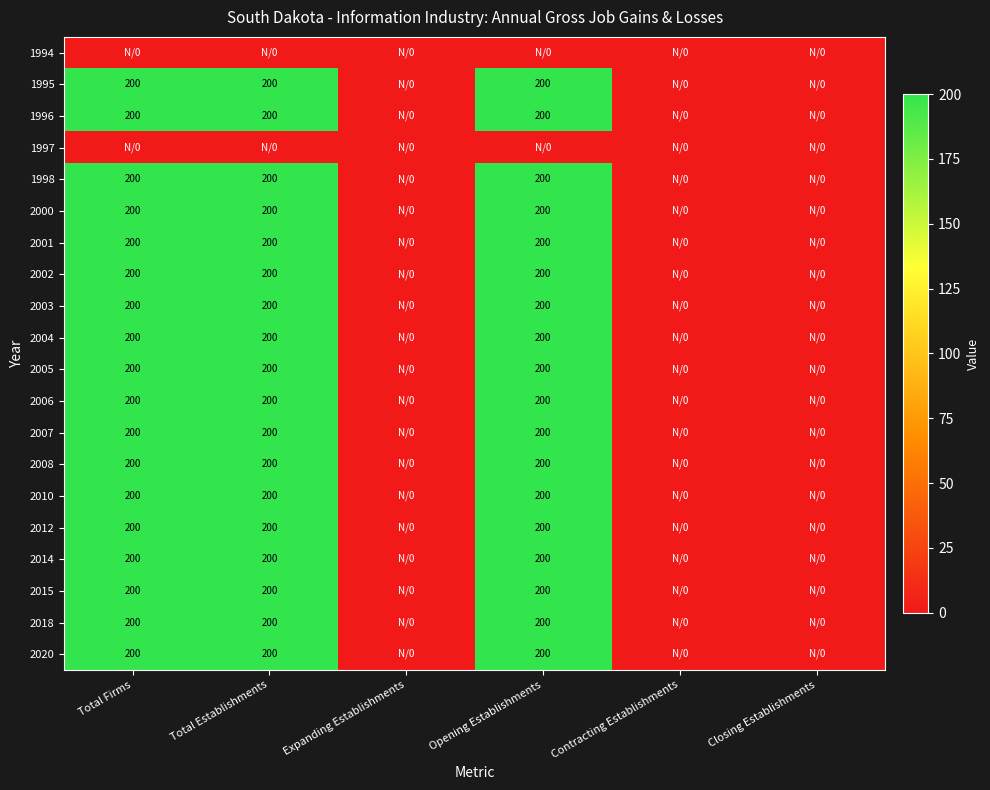

The value of 2006 at Opening Establishments is 305. True or false?

False